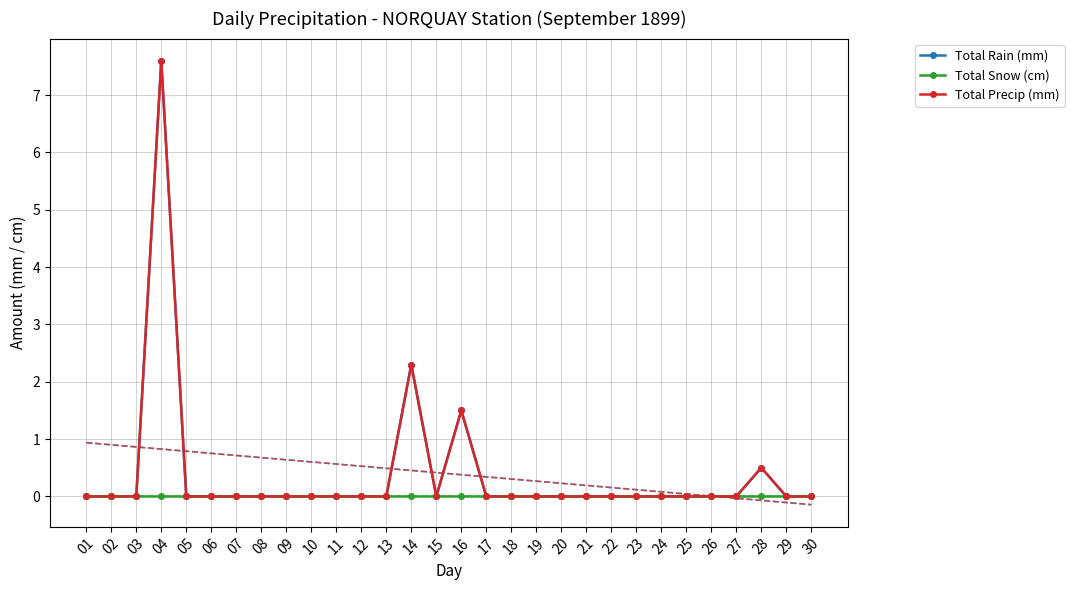

At which category does Total Rain (mm) reach its first local peak?

04